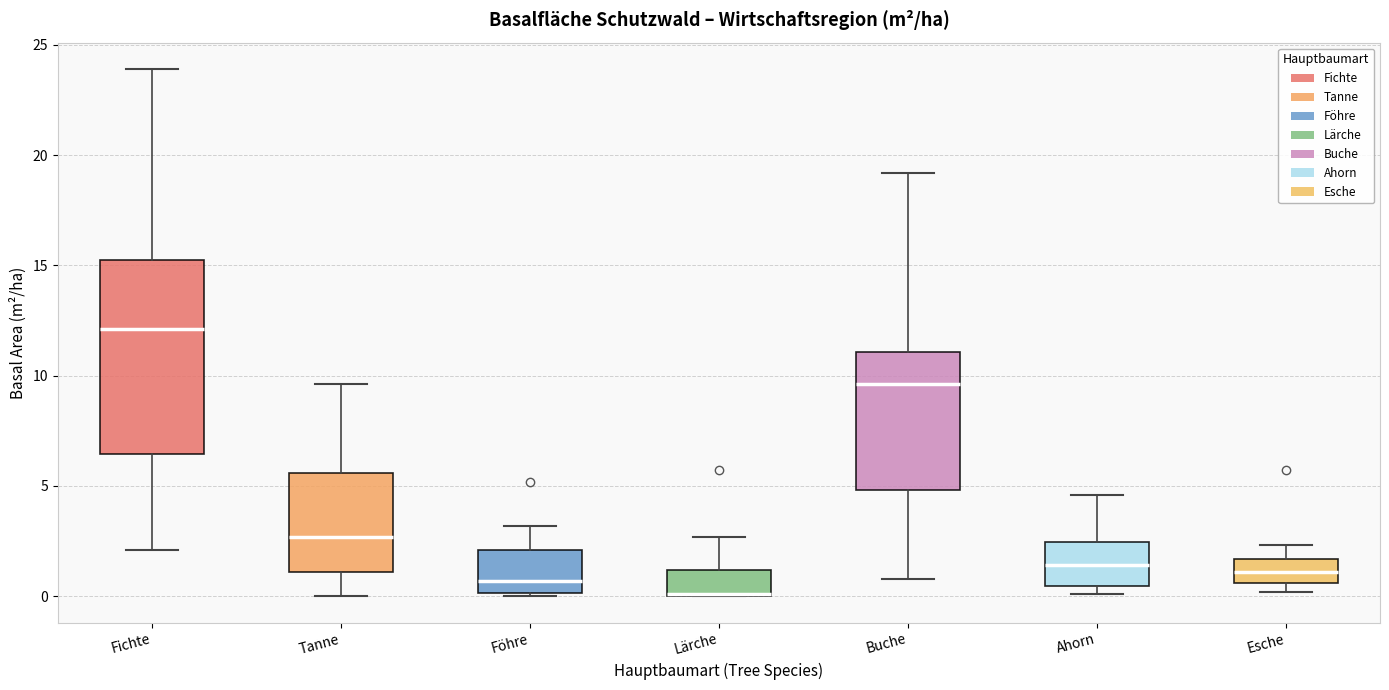

Comparing the boxes themselves (not the whiskers), which one is the tallest?

Fichte